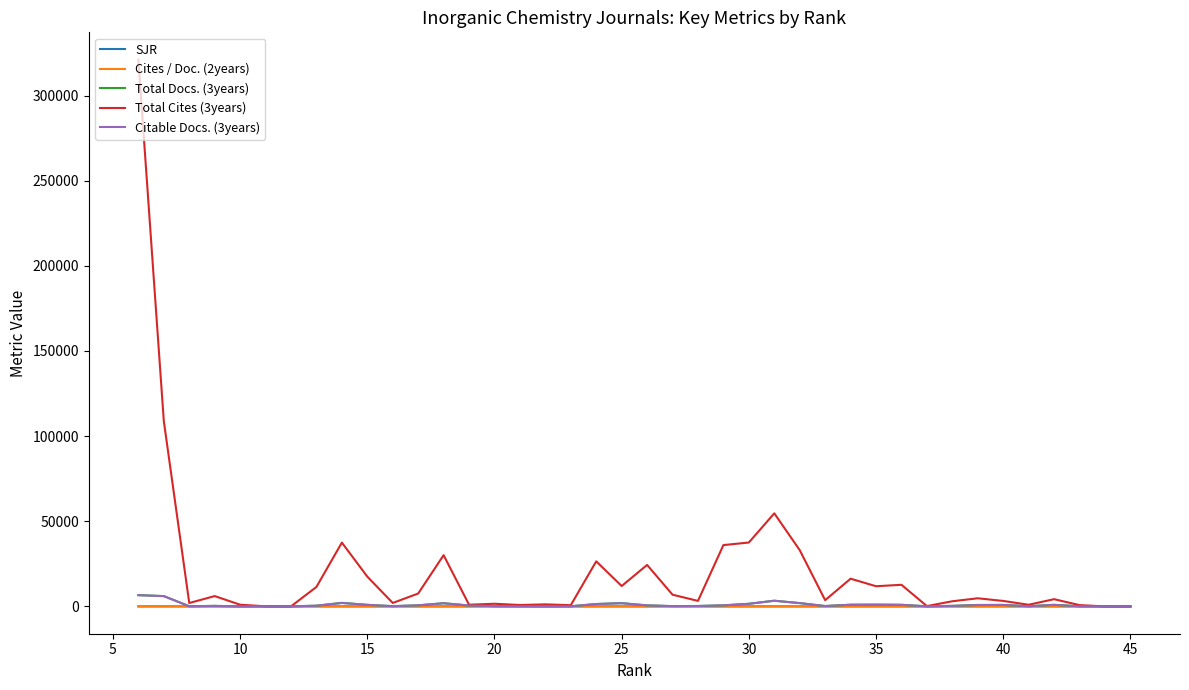

True or false: Total Cites (3years) and Cites / Doc. (2years) intersect in this chart.

False